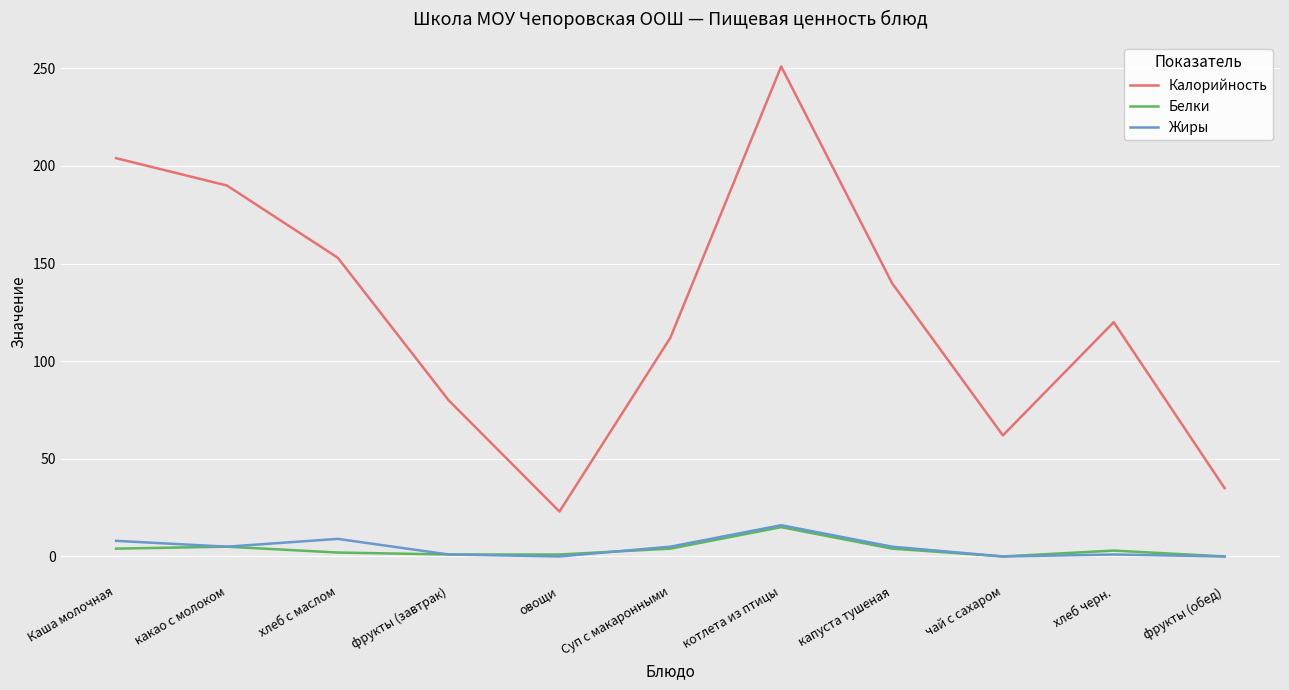

What is the difference between the second highest and minimum values in the Белки series?

5